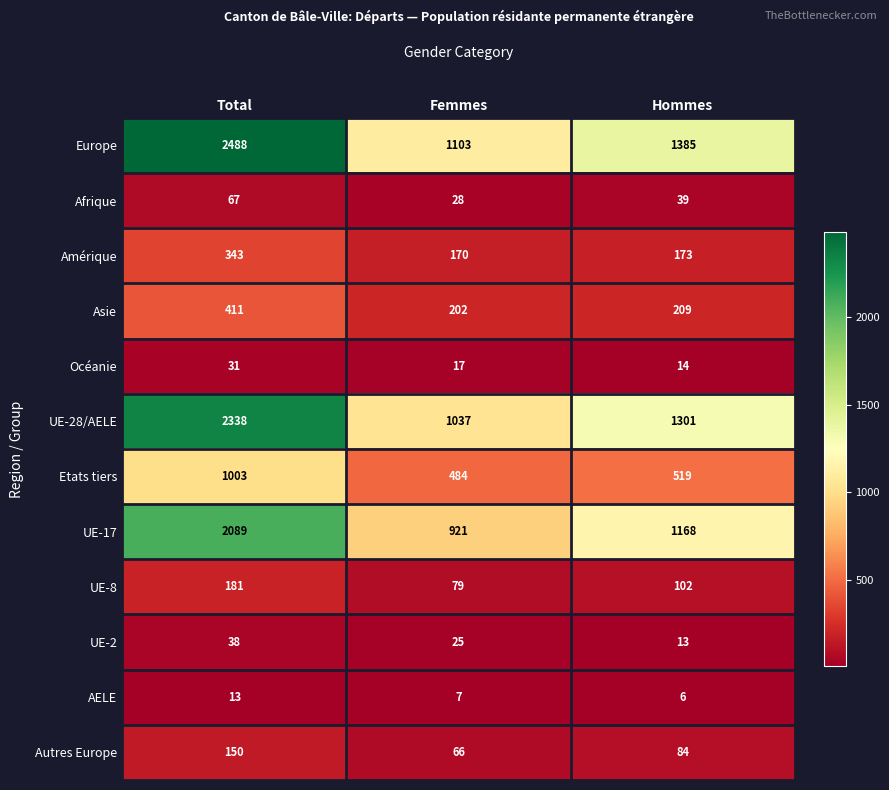

True or false: UE-28/AELE has a value of 2318 at Hommes.

False